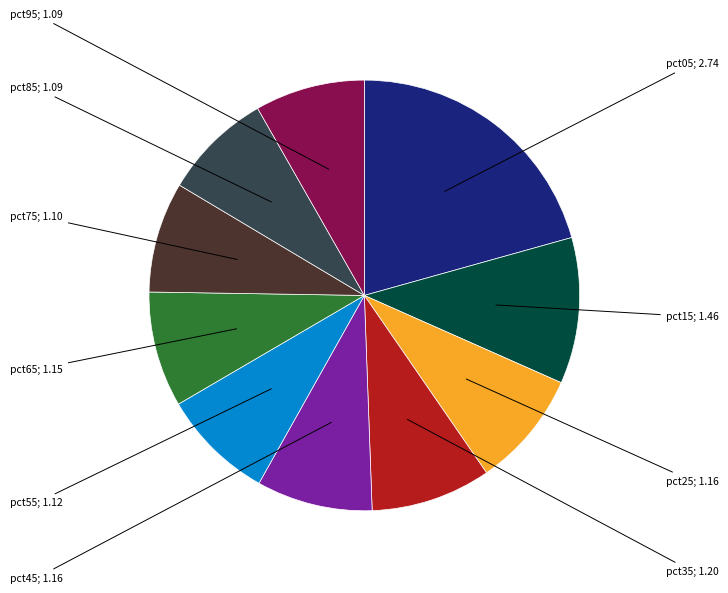

Is there a majority slice in this chart?

No